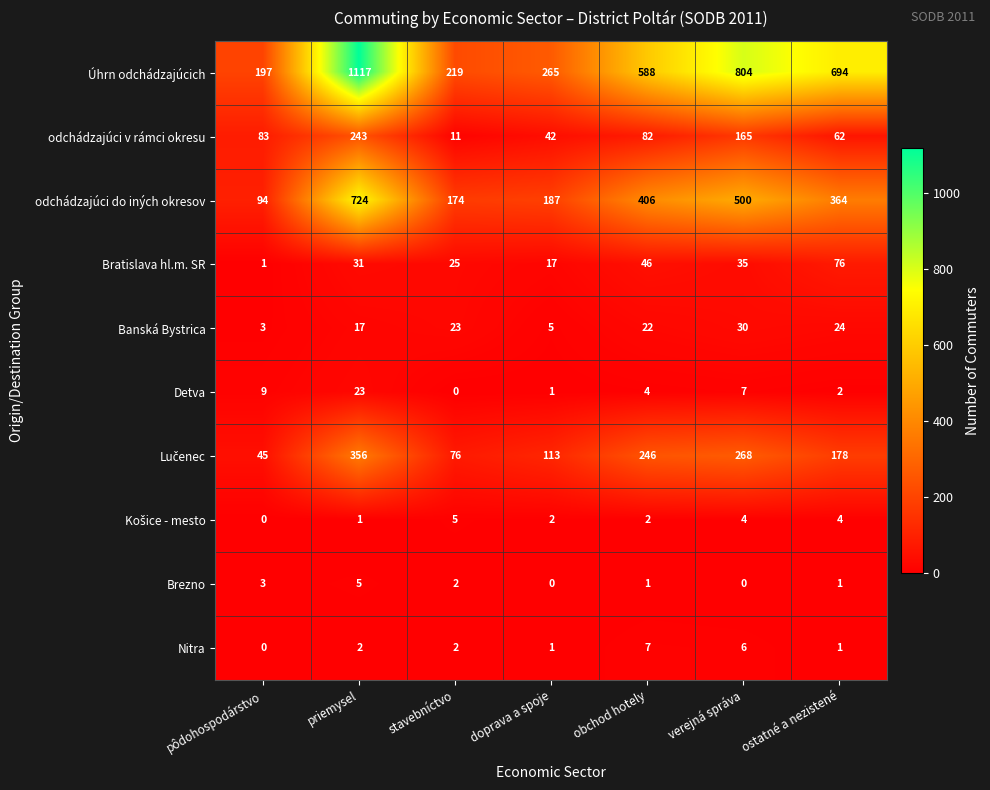

Which category has the lowest value in the odchádzajúci v rámci okresu series?

stavebníctvo